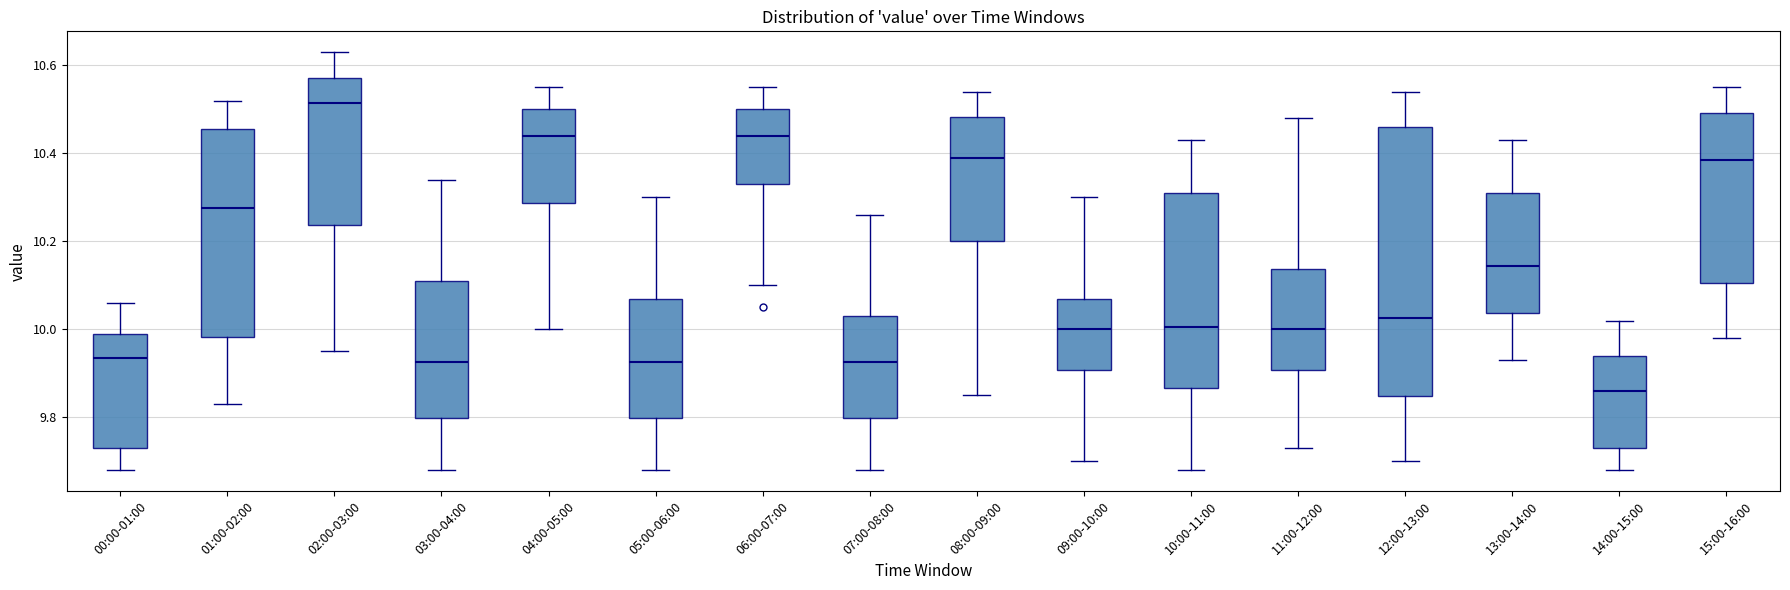

Which box has the highest median line?

02:00-03:00